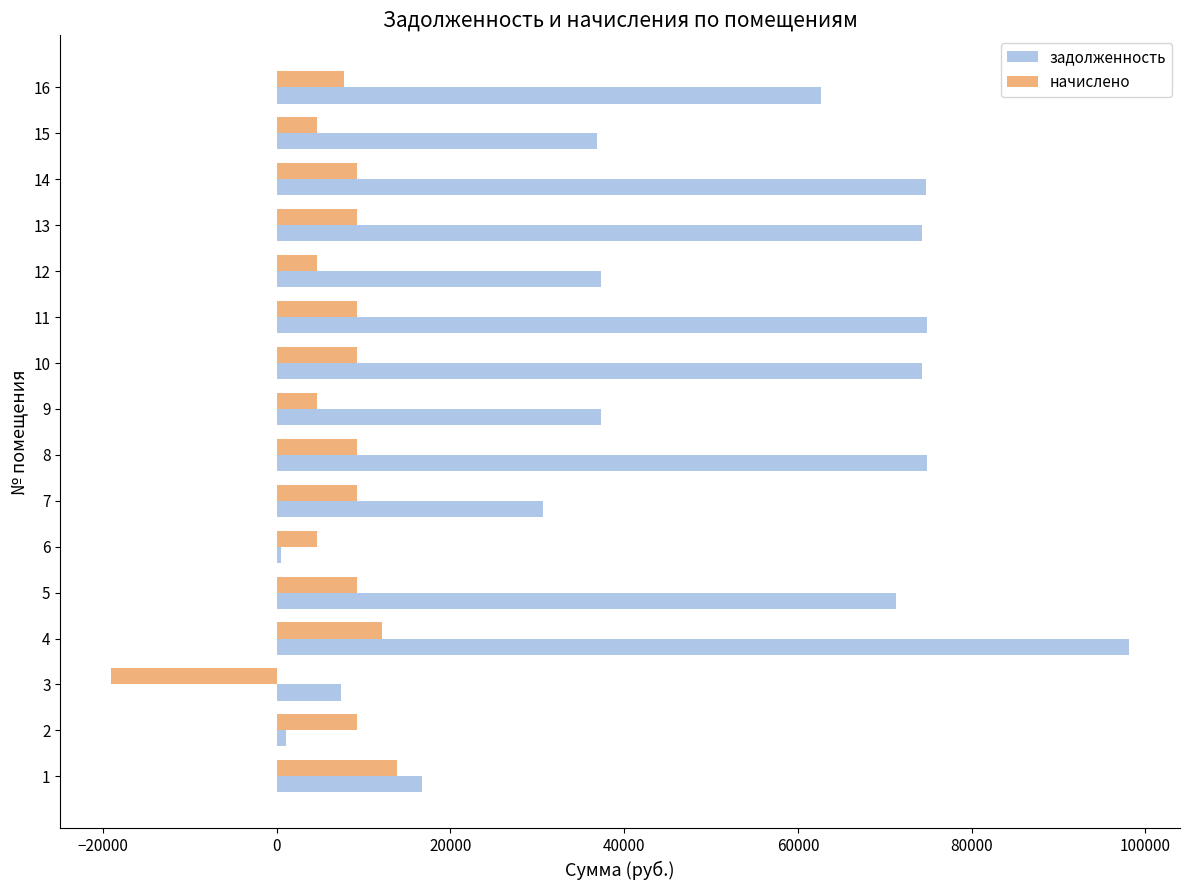

What is the spread (max minus min) of values at 13?

65086.1